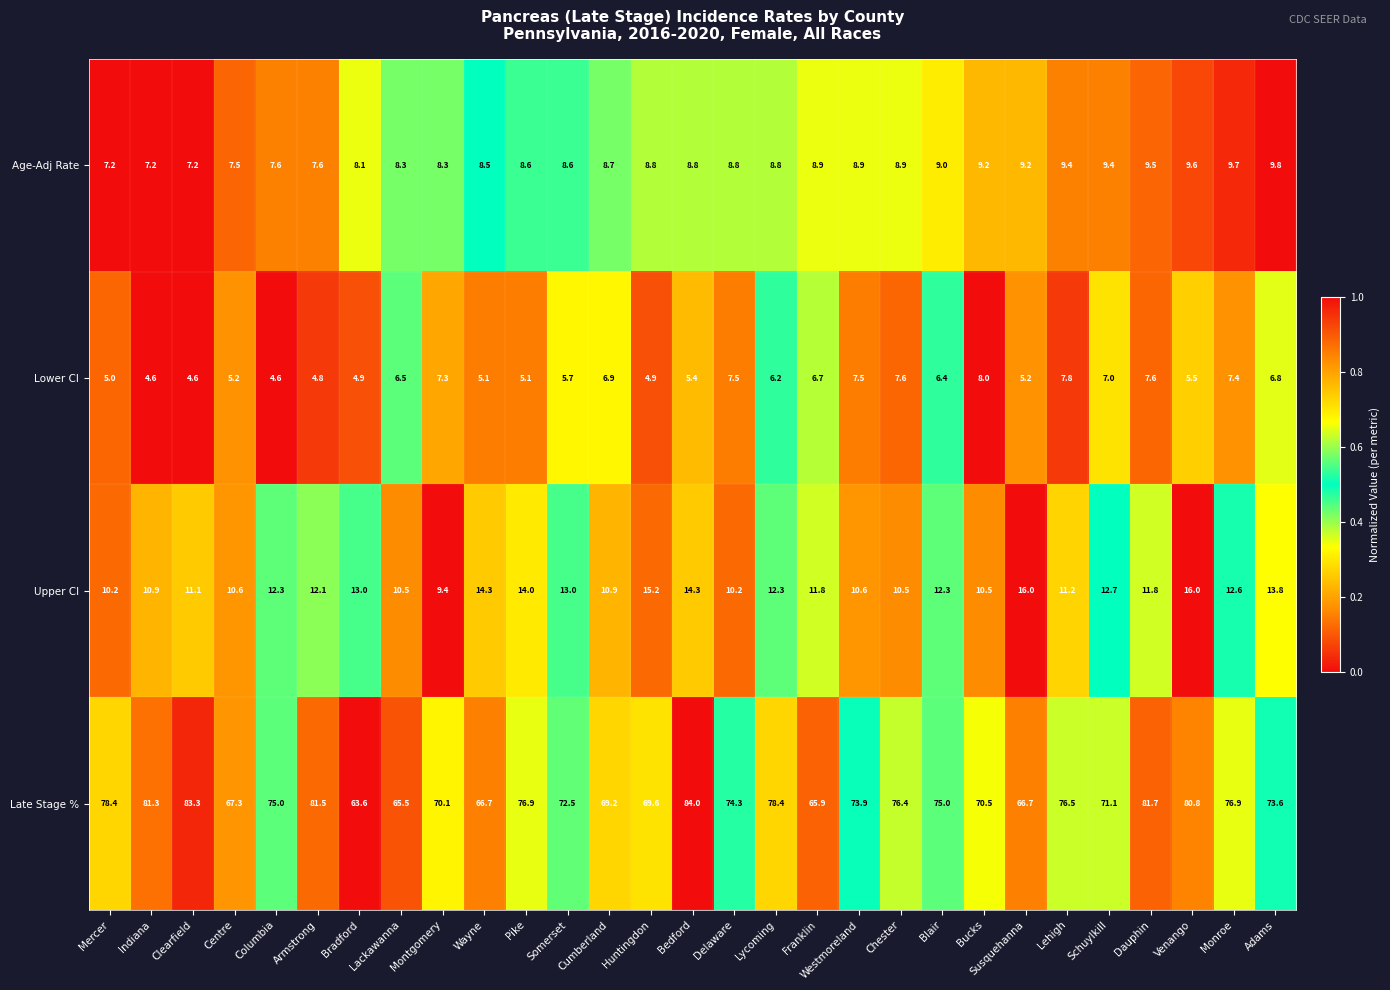

The Lower CI series shows 7.6 at Clearfield. True or false?

False